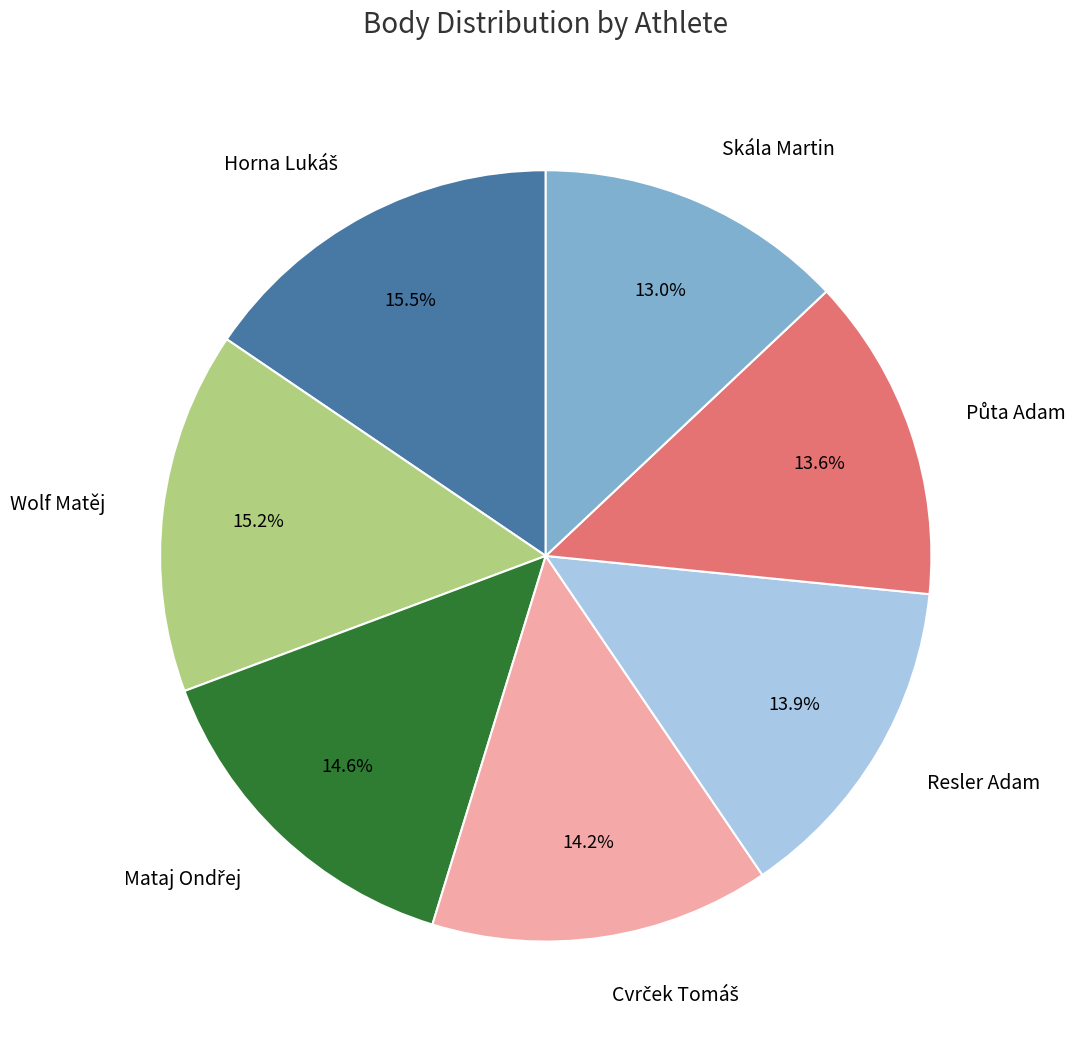

Is there any slice that represents more than half of the pie?

No